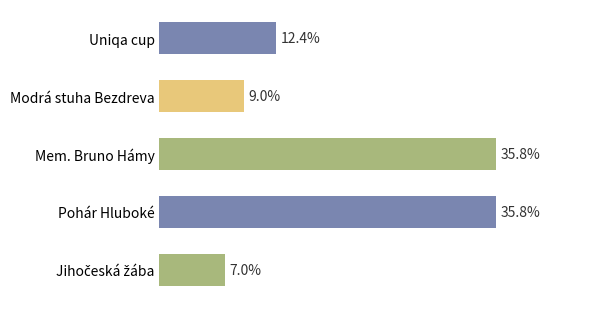

Where is the data nearest to the value 21?

Uniqa cup